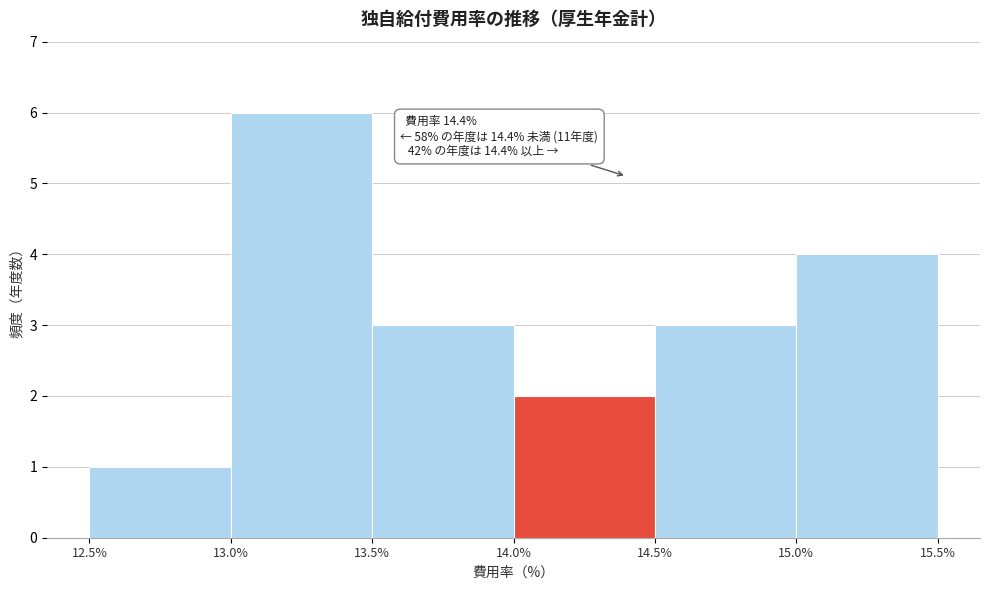

Over which range of the x-axis is the bar tallest?

13.0% to 13.5%